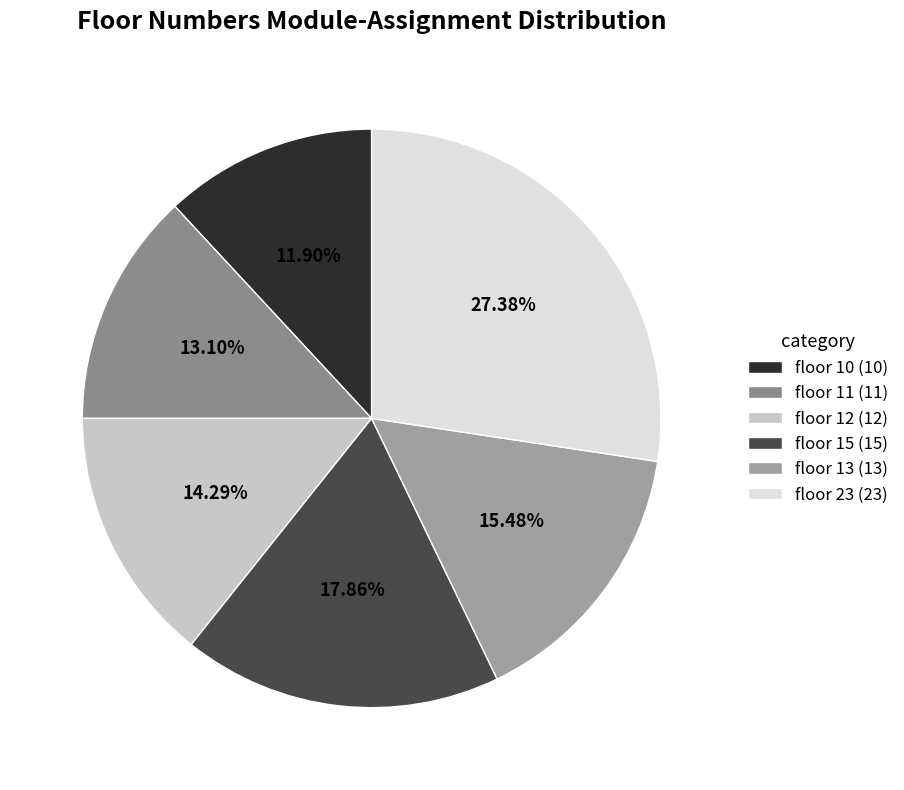

How many slices are in this pie chart?

6